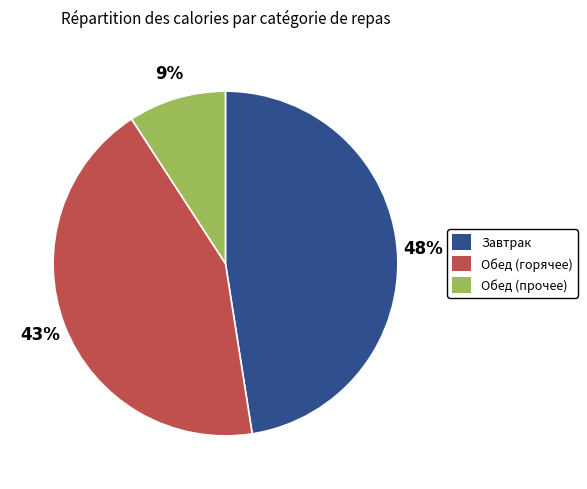

Combined, do Обед (прочее) and Обед (горячее) account for over 50%?

Yes